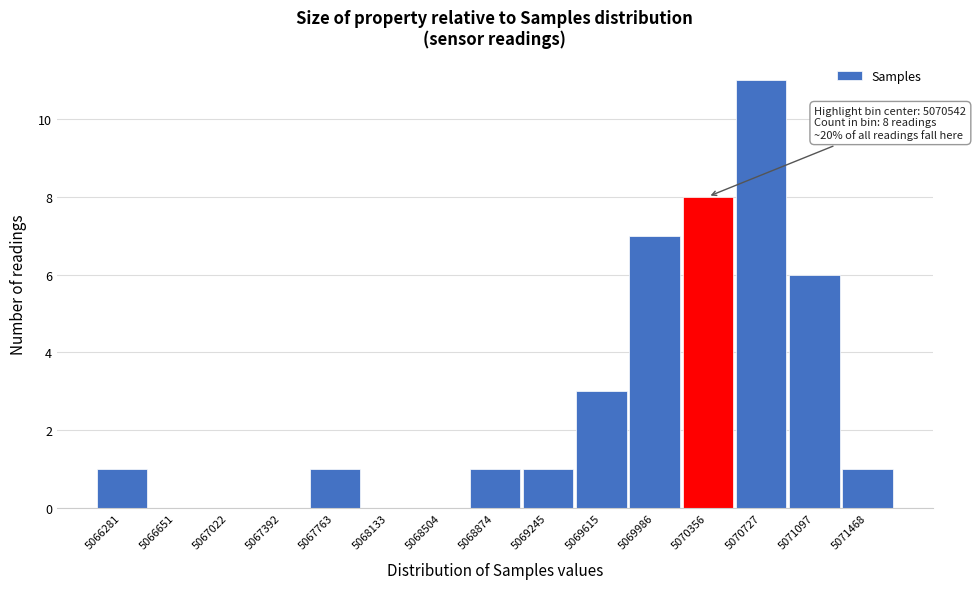

Reading left to right, extract all data points from this chart.

5066281=1	5066651=0	5067022=0	5067392=0	5067763=1	5068133=0	5068504=0	5068874=1	5069245=1	5069615=3	5069986=7	5070356=8	5070727=11	5071097=6	5071468=1